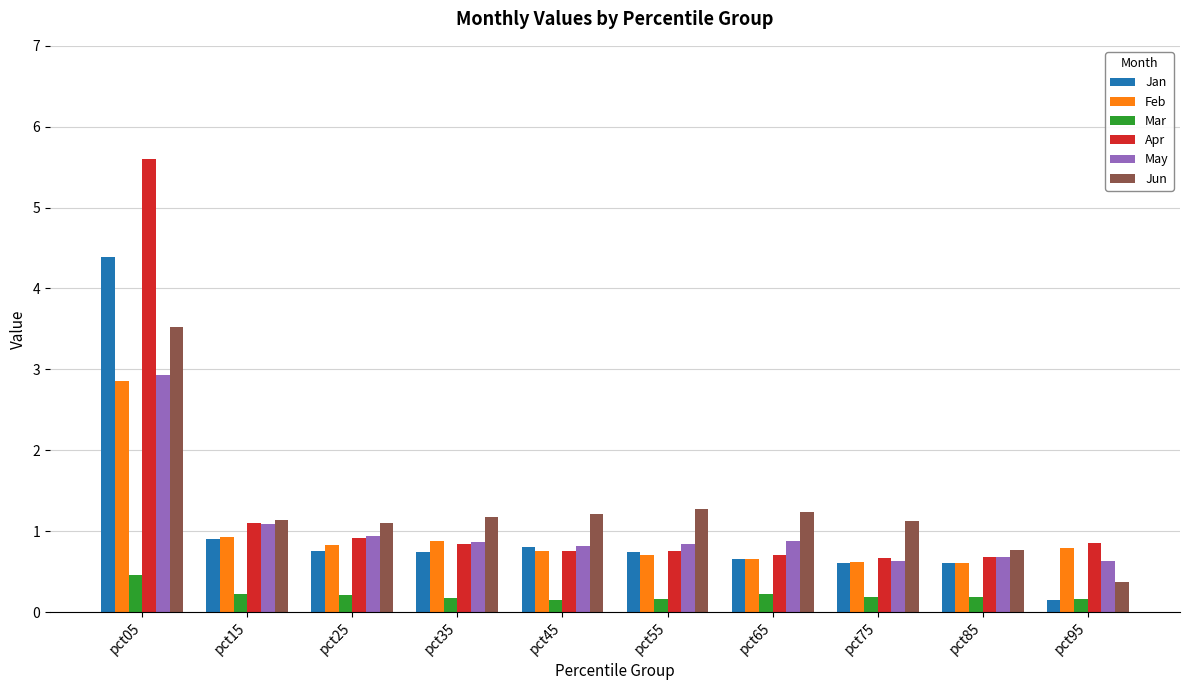

True or false: Feb has a value of 0.2 at pct45.

False